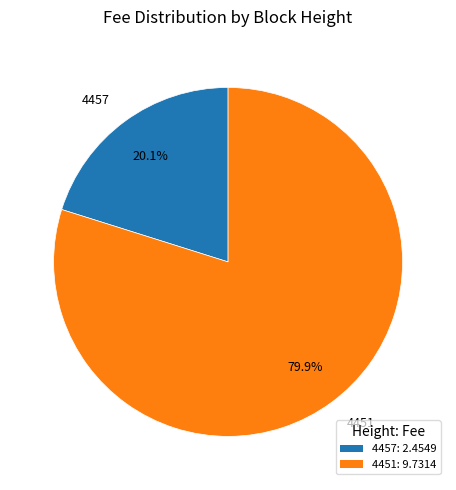

Which has a higher value, 4457 or 4451?

4451